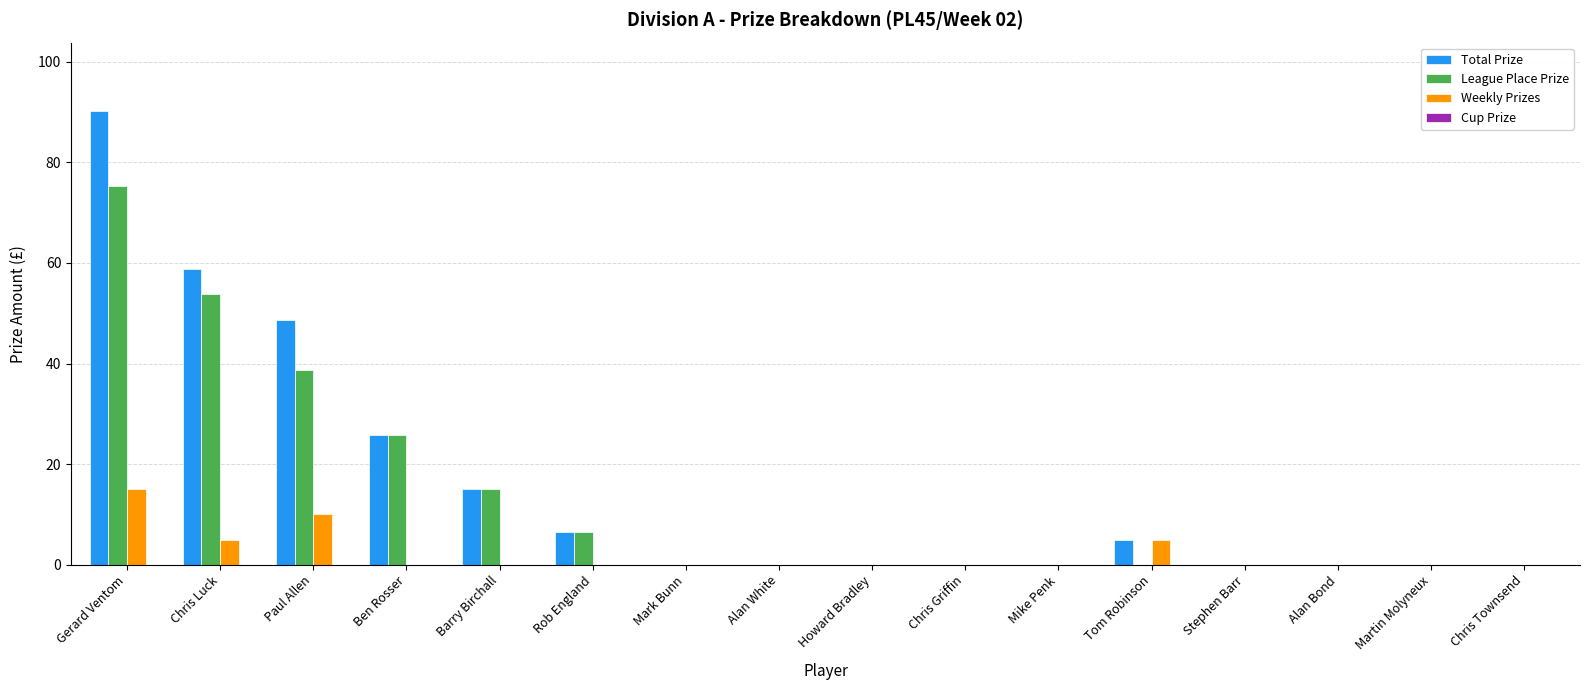

Between Chris Luck and Barry Birchall, which series saw the biggest shift?

Total Prize